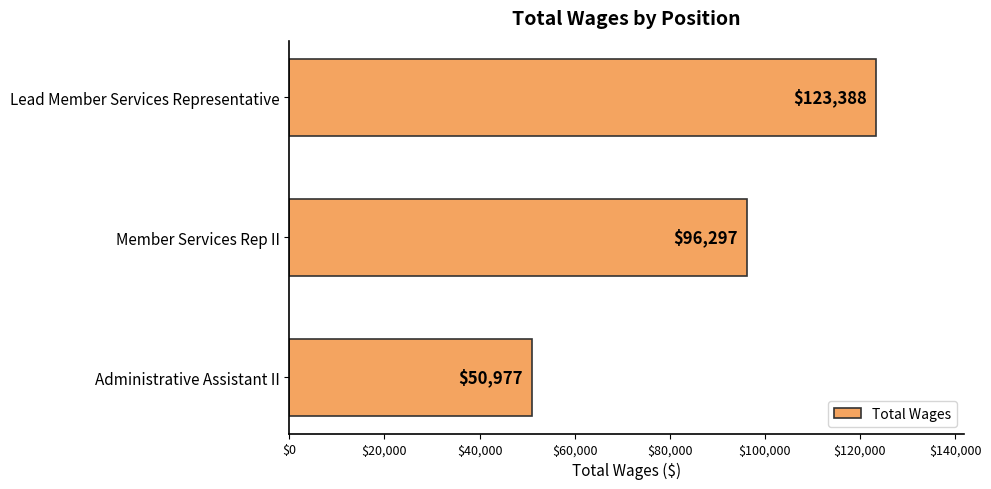

What is the maximum value shown in the chart?

123388